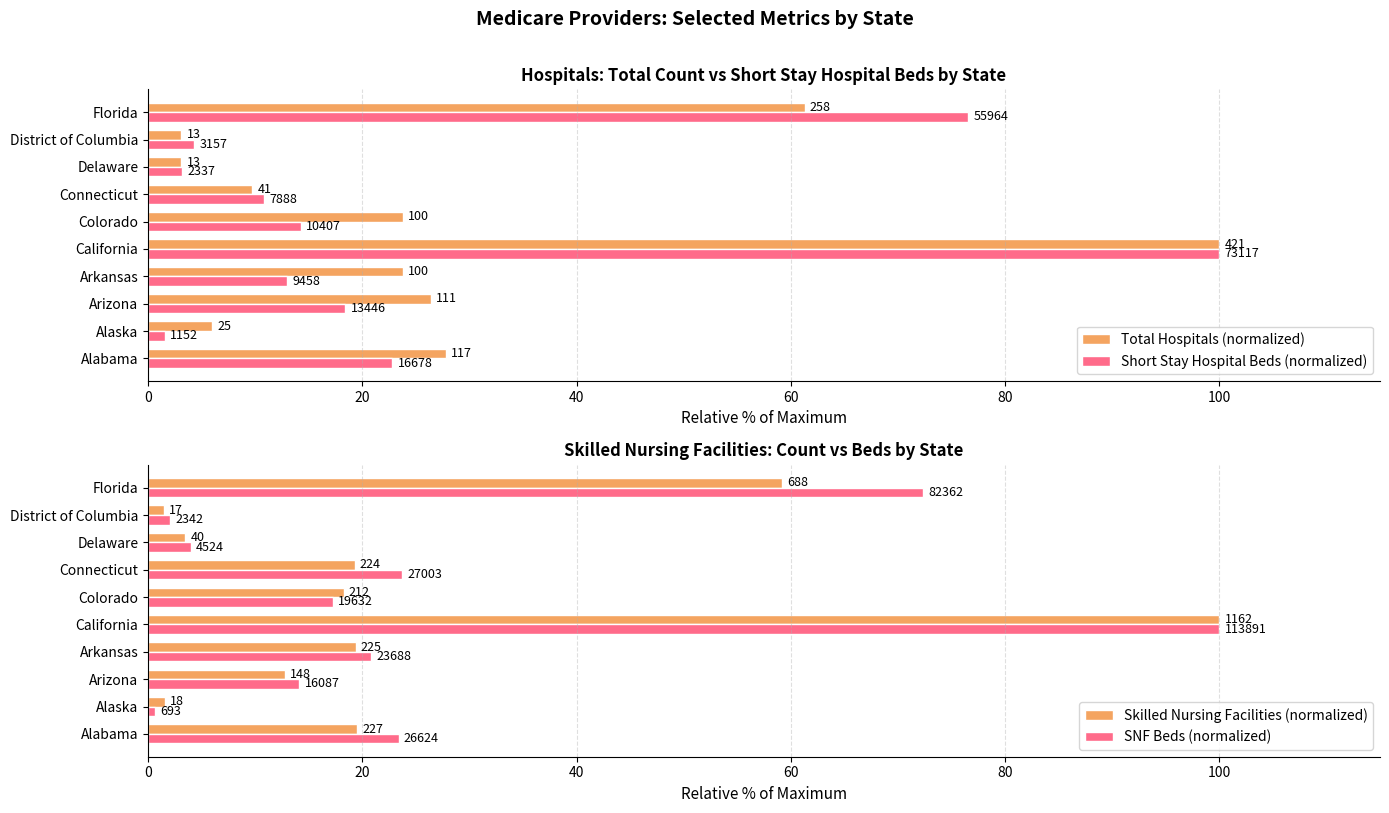

What is the value of the Total Hospitals (normalized) bar at the 8th from the left?

3.1